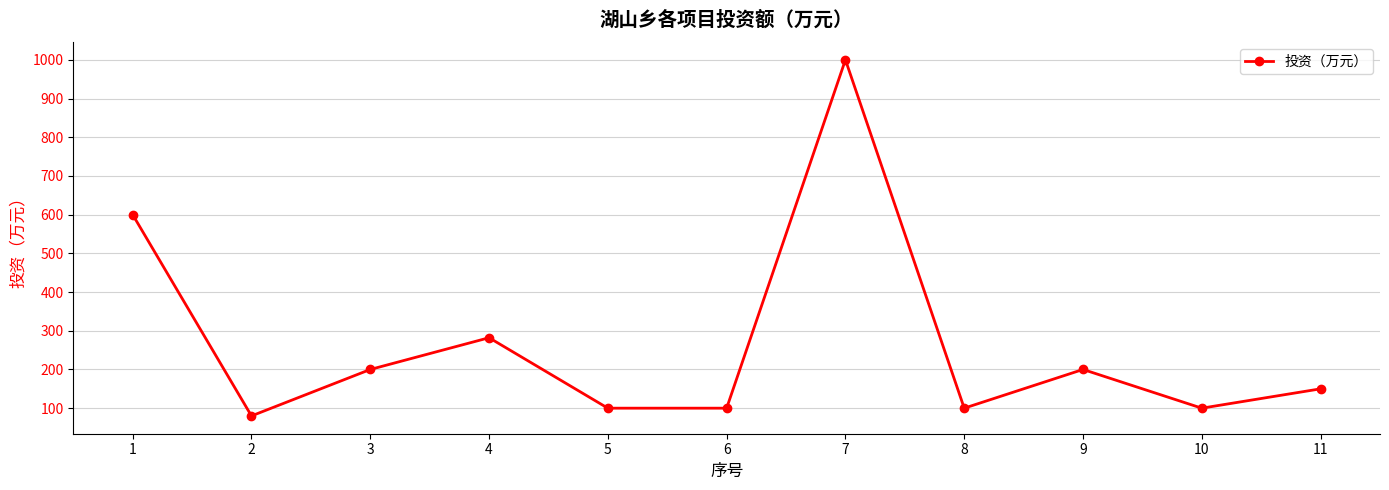

How many data points are less than 150?

5